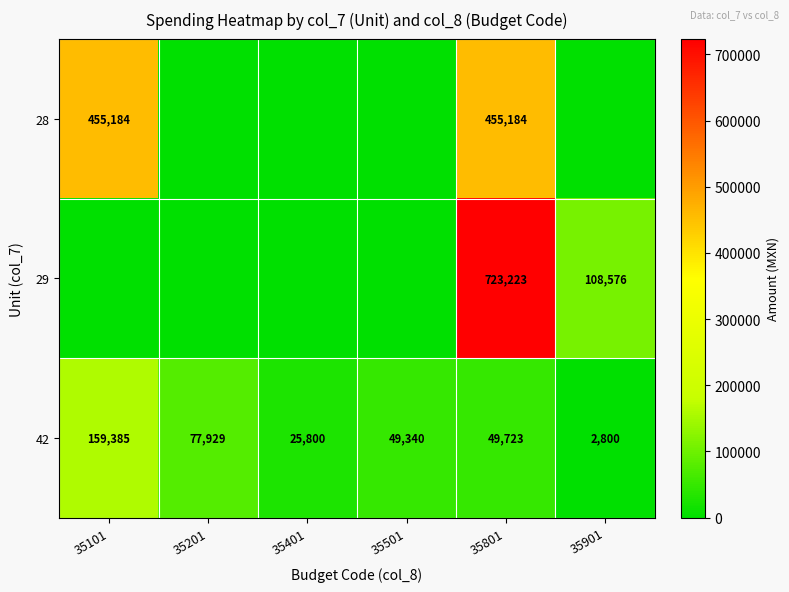

What is the difference between the 42 values at 35101 and 35401?

133585